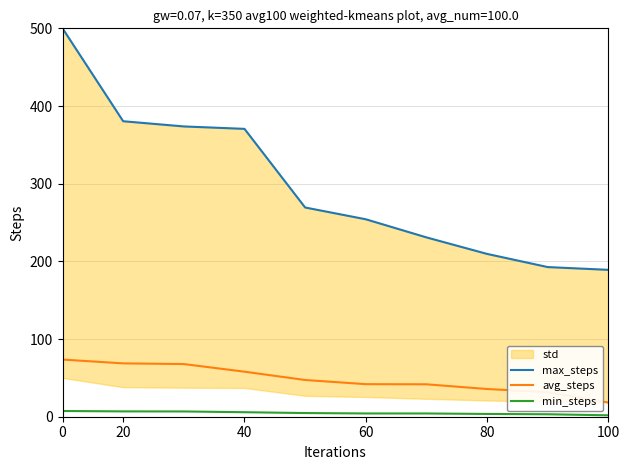

Is it true that min_steps equals 1.8 at 100?

True